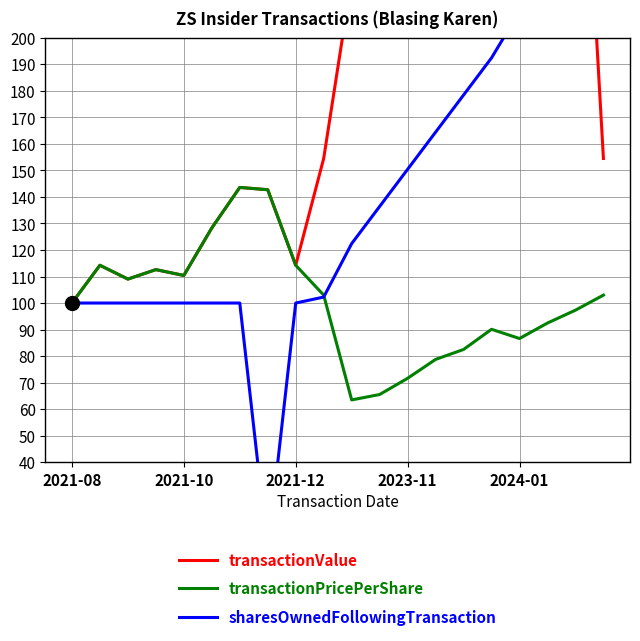

What is the value of the transactionPricePerShare point at the 10th from the left?

103.0